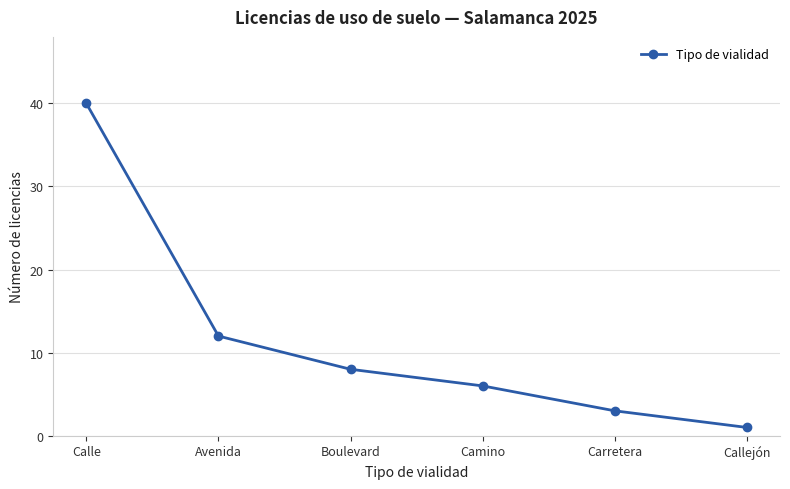

At which label does the data first exceed 8?

Calle